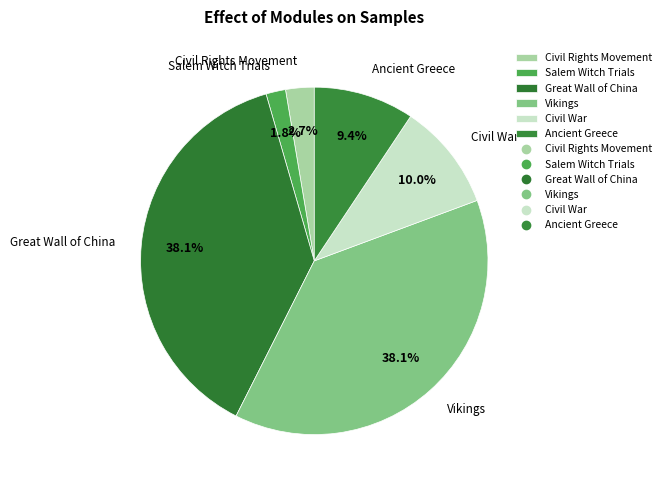

How many slices are in this pie chart?

6